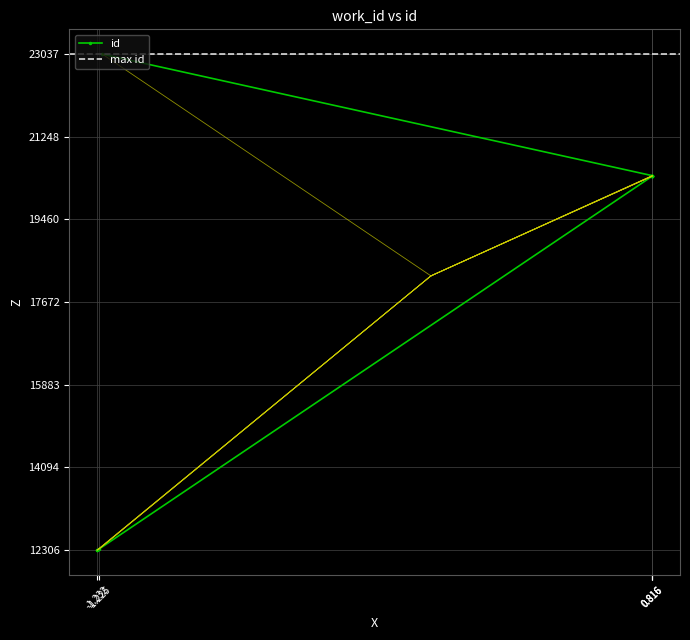

Approximately how many times larger is the value at 0.816 compared to 0.816?

1.0